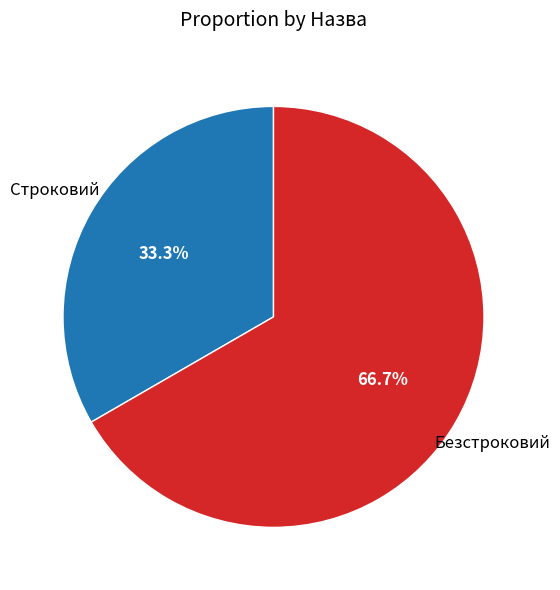

How many slices are in this pie chart?

2